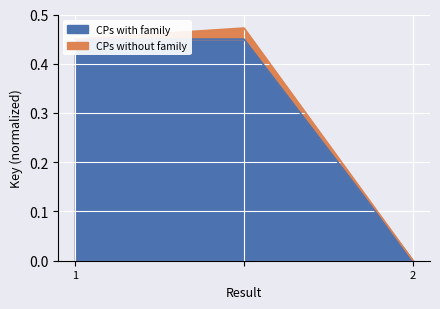

List the series in order of their peak value, highest first.

CPs without family, CPs with family